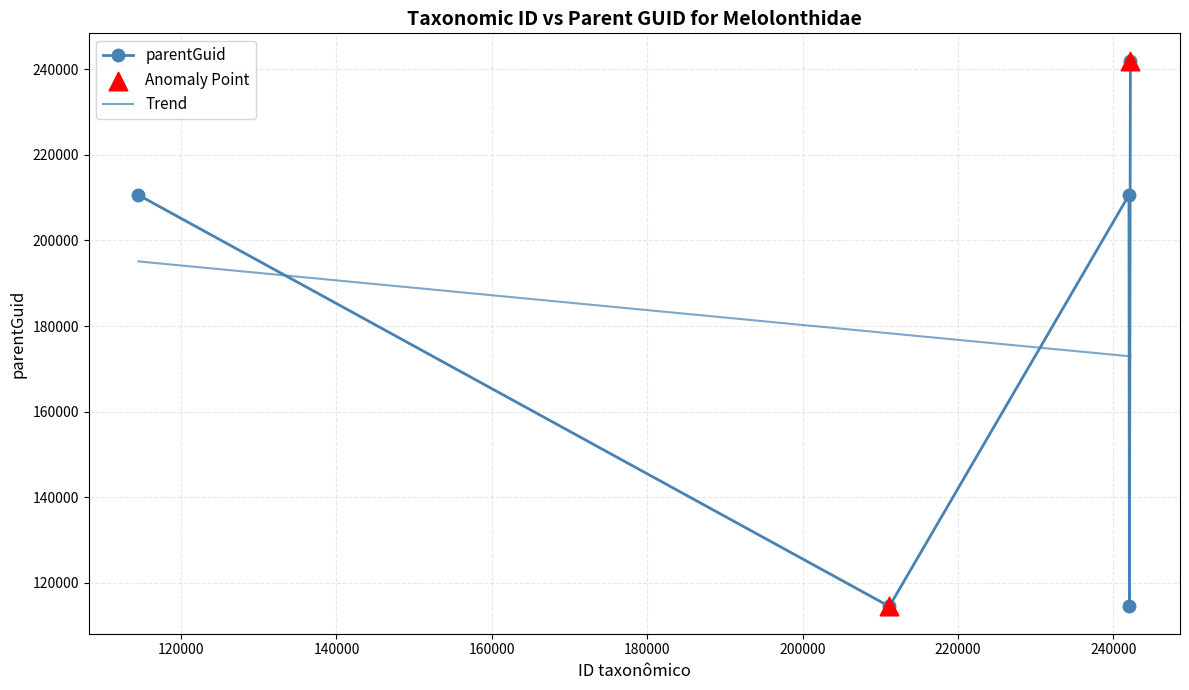

How many interior local valleys does the parentGuid series have?

2